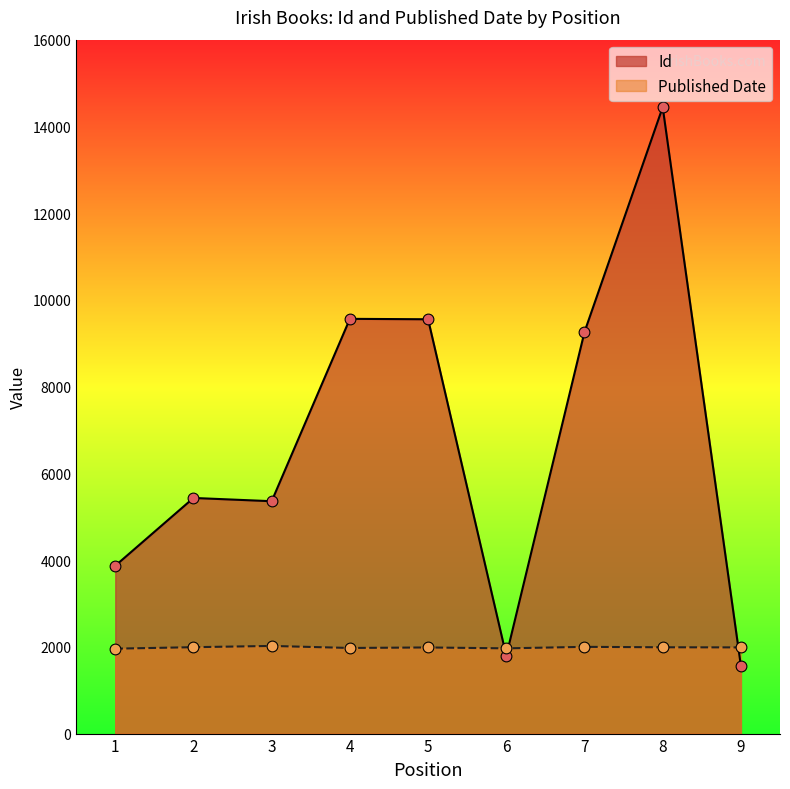

What is the total value across all series at 1?

5828